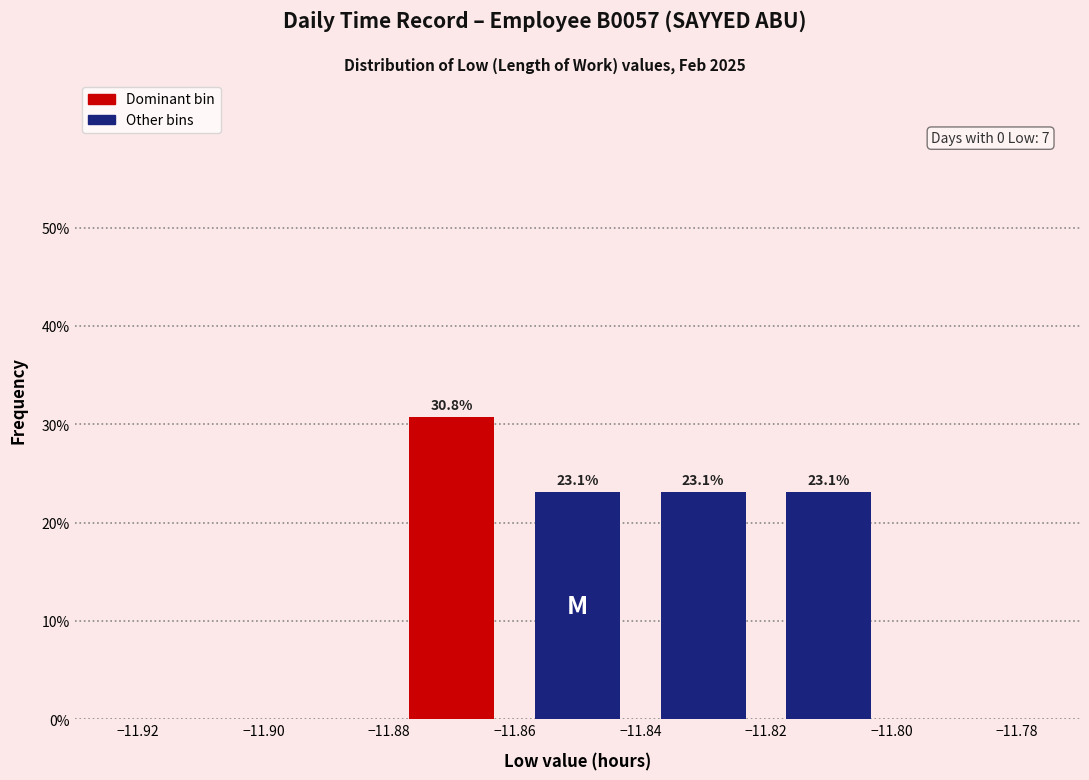

Over which range of the x-axis is the bar tallest?

-11.88 to -11.86